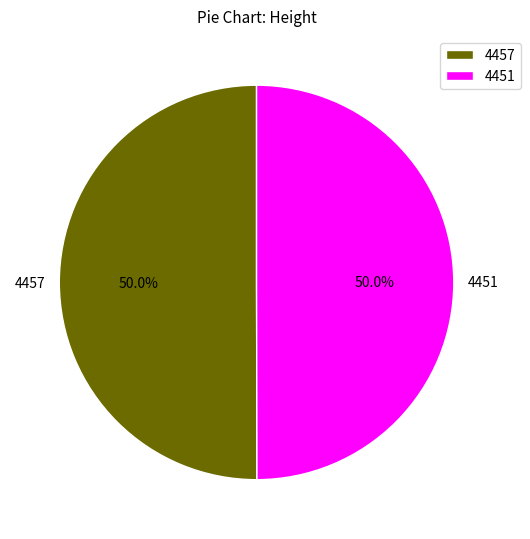

Combined, what portion of the pie is 4457 and 4451?

100.0%